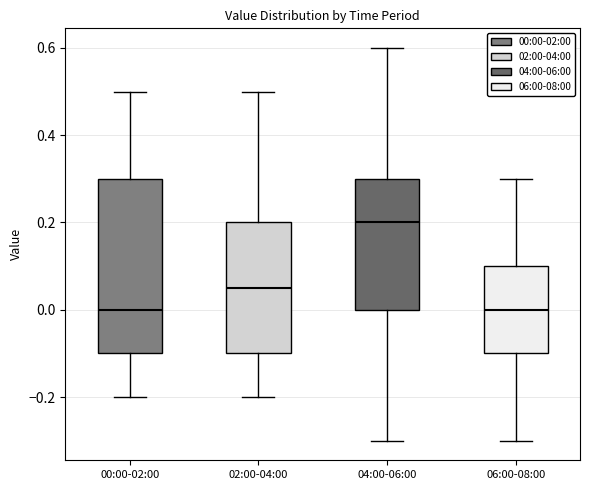

Reading left to right, transcribe this box plot: for each box, give where its median line is, the range the box spans, and where its two whiskers end, as read against the y-axis. The values are not printed on the chart, so give them approximately, as read against the axis.

00:00-02:00: median 0.00, box -0.10 to 0.30, whiskers -0.20 to 0.50
02:00-04:00: median 0.06, box -0.10 to 0.20, whiskers -0.20 to 0.50
04:00-06:00: median 0.20, box 0.00 to 0.30, whiskers -0.30 to 0.60
06:00-08:00: median 0.00, box -0.10 to 0.10, whiskers -0.30 to 0.30